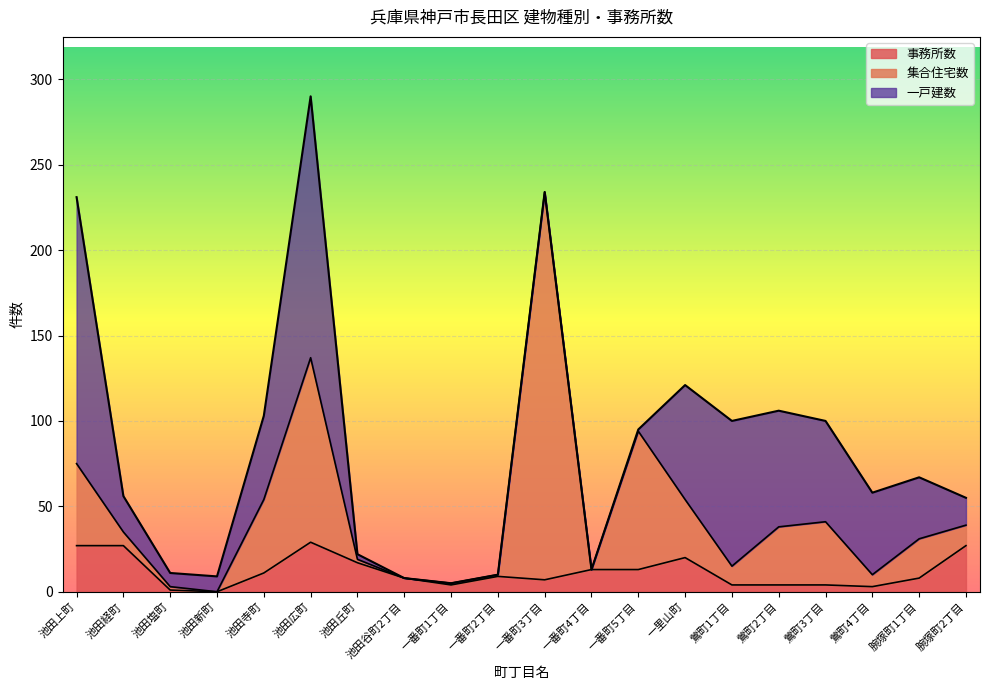

At which category is the sum across all series the highest?

池田広町